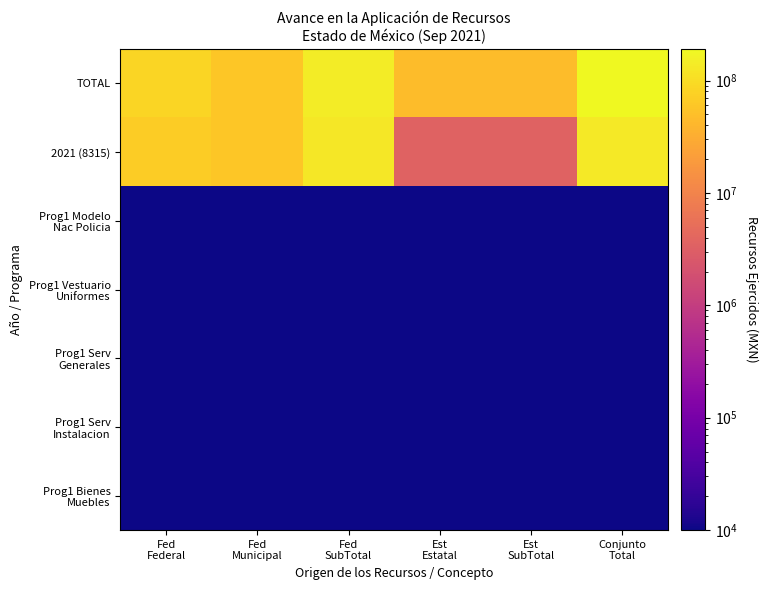

What is the minimum value shown in the chart?

10000.0